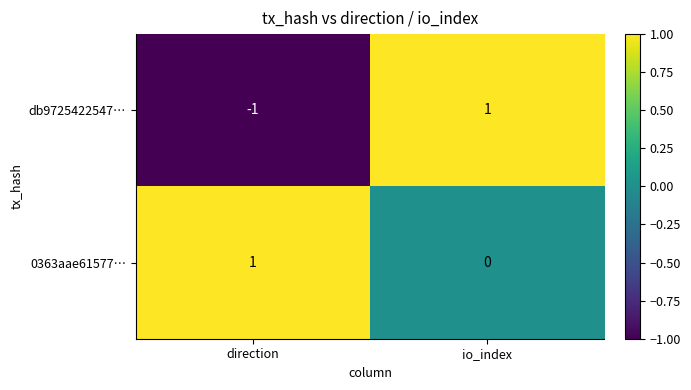

At which category is the sum across all series the highest?

io_index